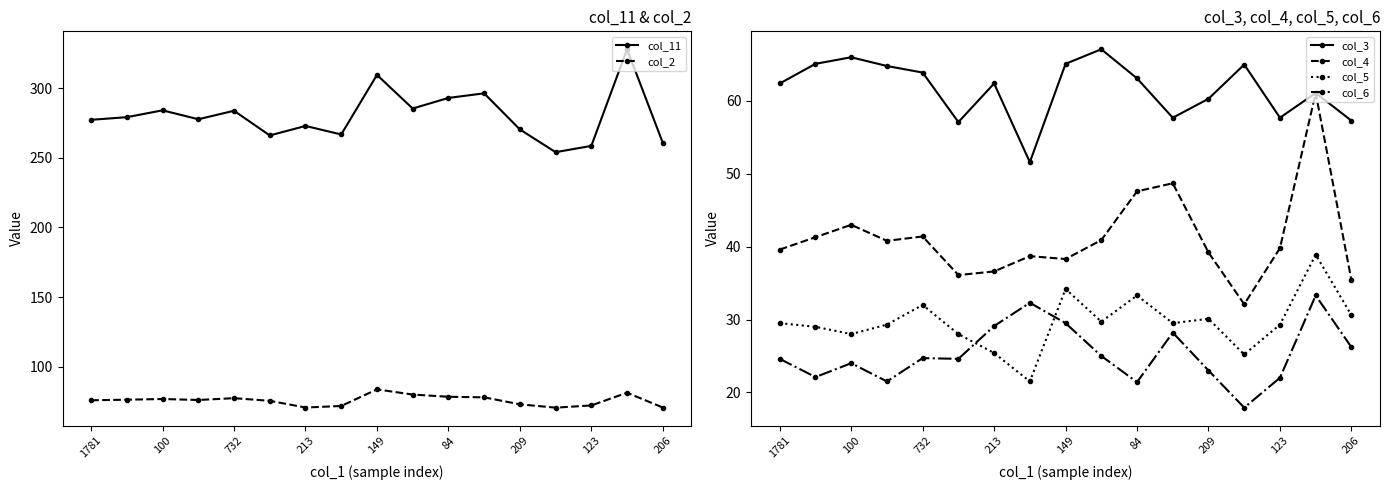

At how many categories does at least one series exceed 120?

17